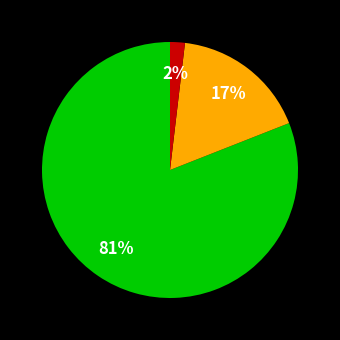

How many segments does this pie chart have?

3